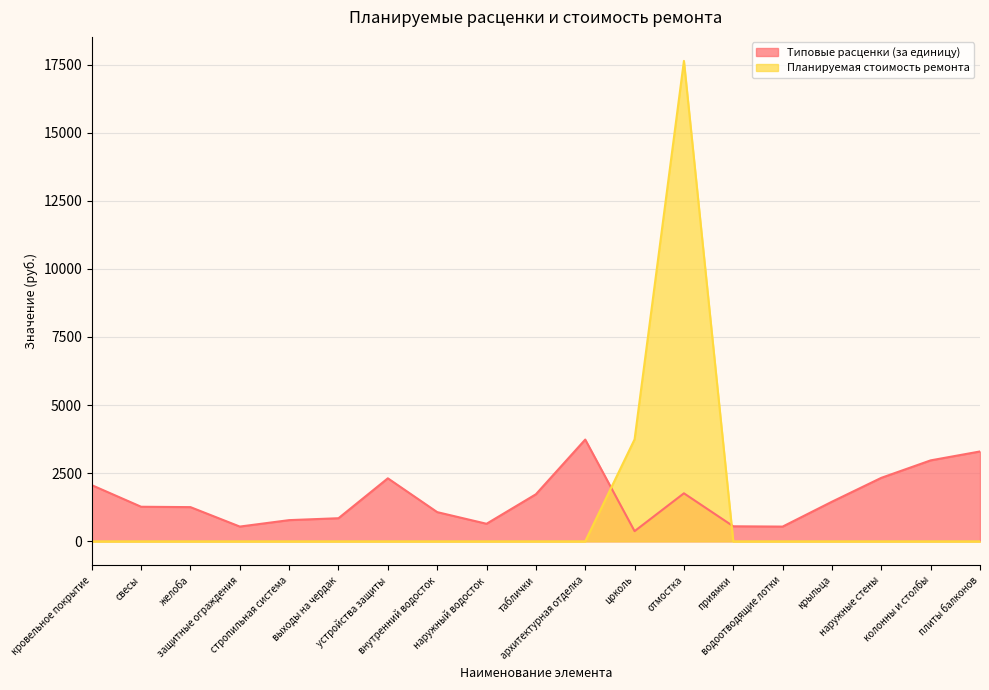

What is the difference between the maximum and minimum values in the Типовые расценки (за единицу) series?

3360.9